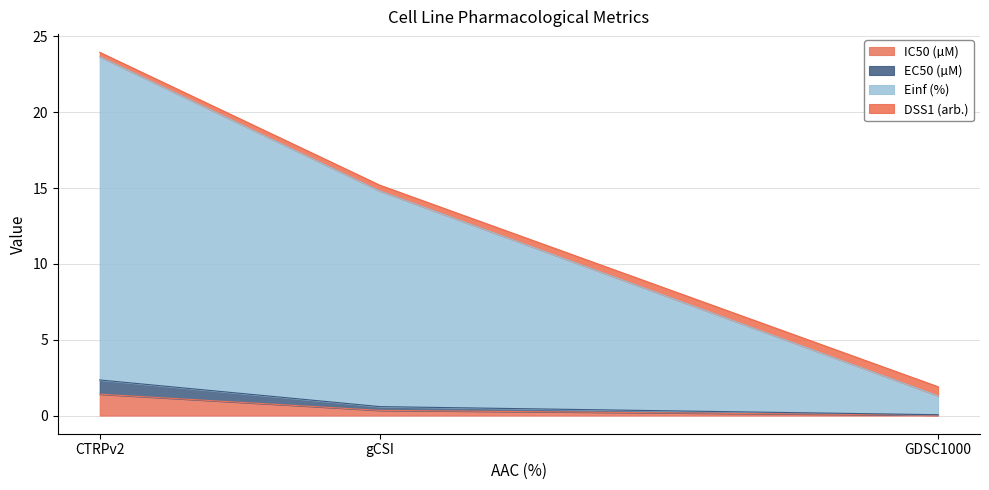

At which label does IC50 (µM) reach its peak?

CTRPv2